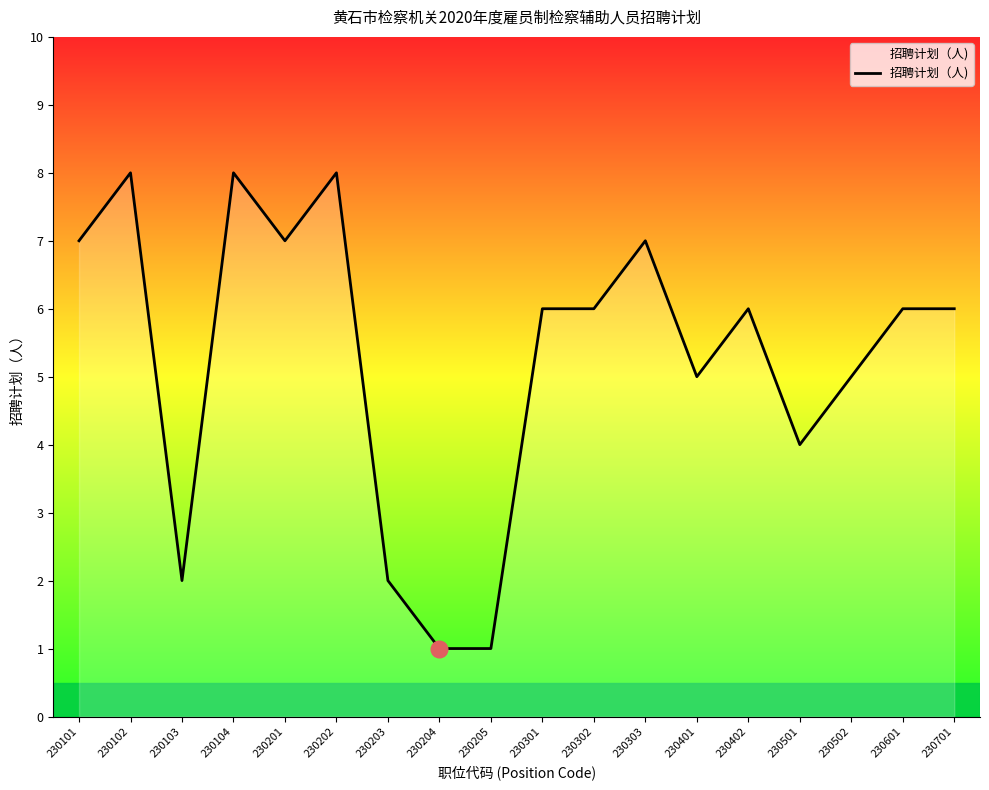

Is it true that the value at 230203 is 3?

False